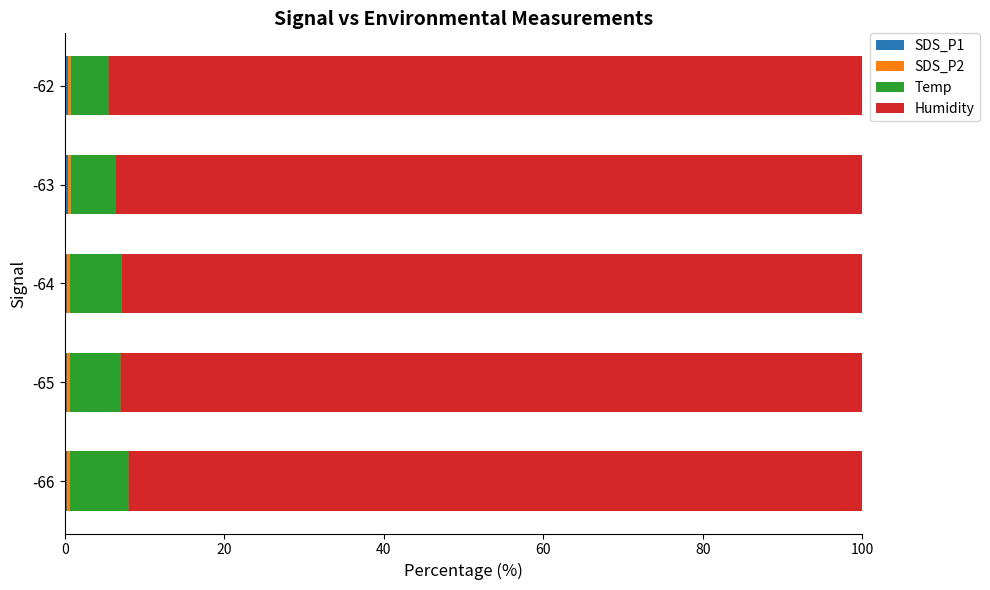

What is the value of the SDS_P2 bar at the 1st from the left?

0.3